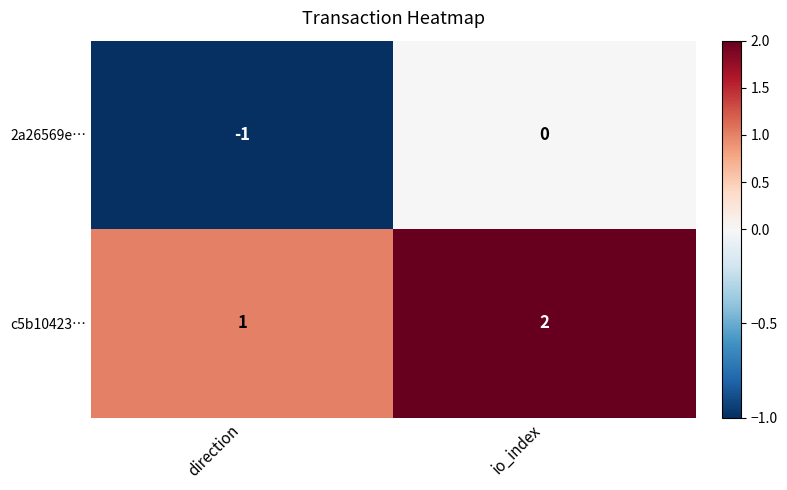

Count the number of data series in this chart.

2